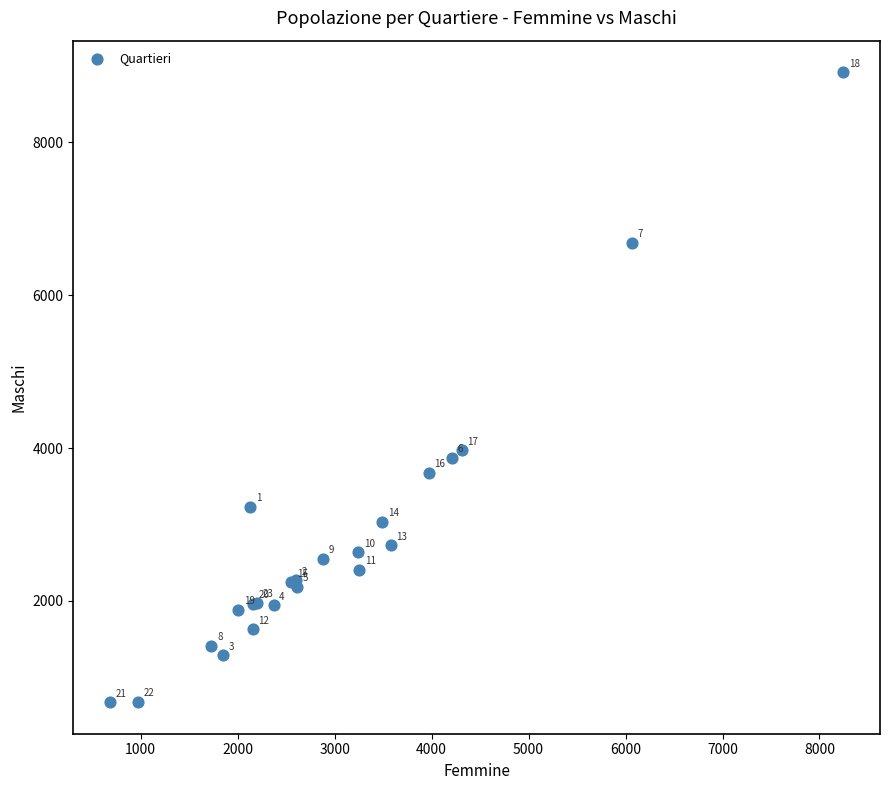

What Y value in the scatter plot is closest to 4797?

3973